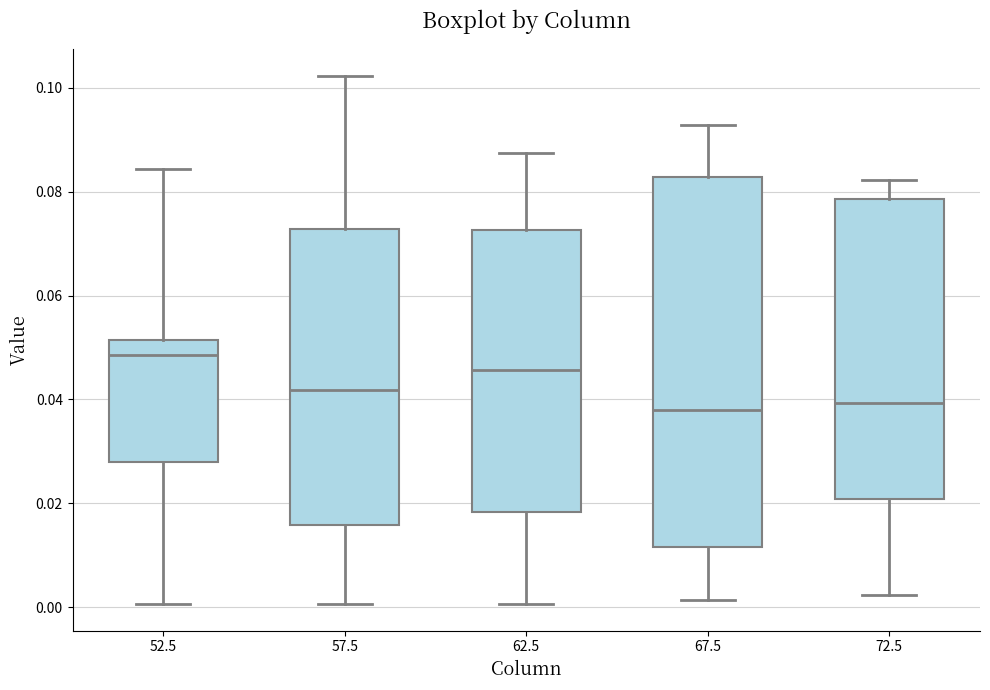

Which box's median line is the highest?

52.5